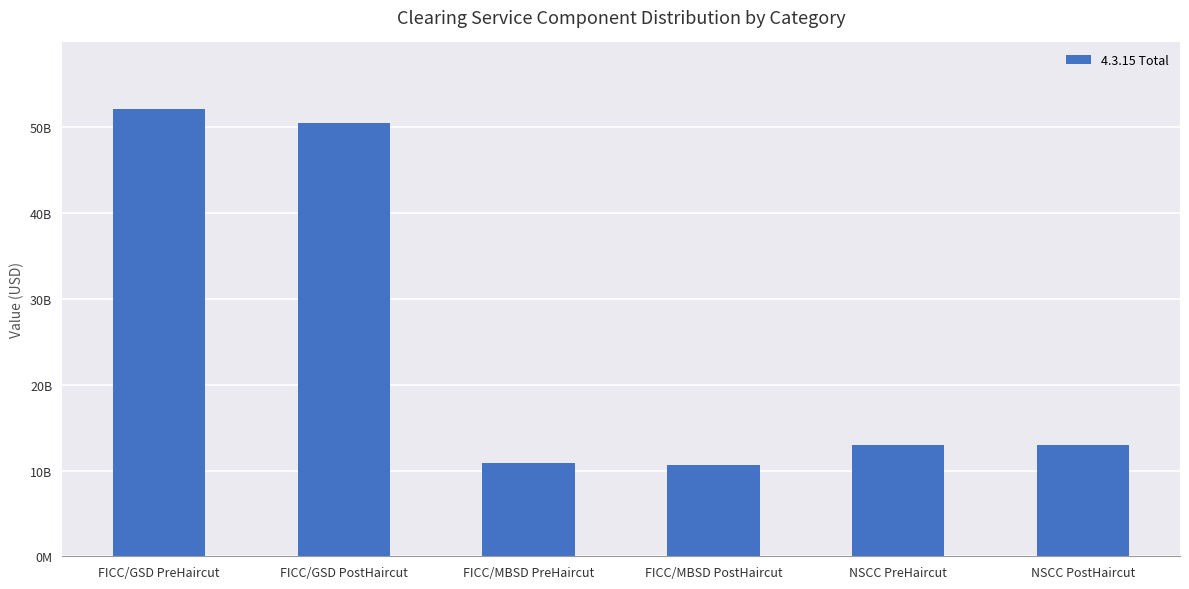

Are the bars grouped side by side (vs. stacked)?

No